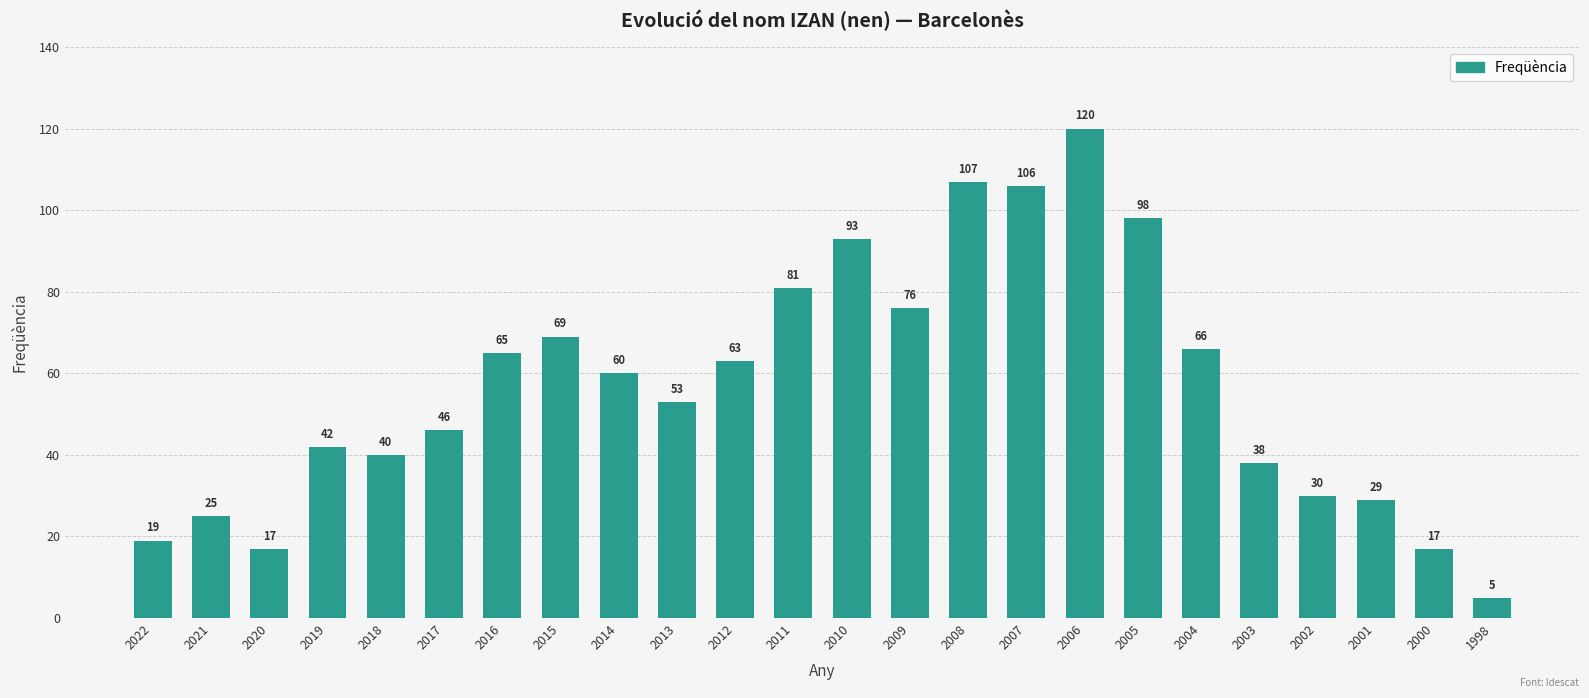

At which category does the chart reach its minimum across all series?

1998